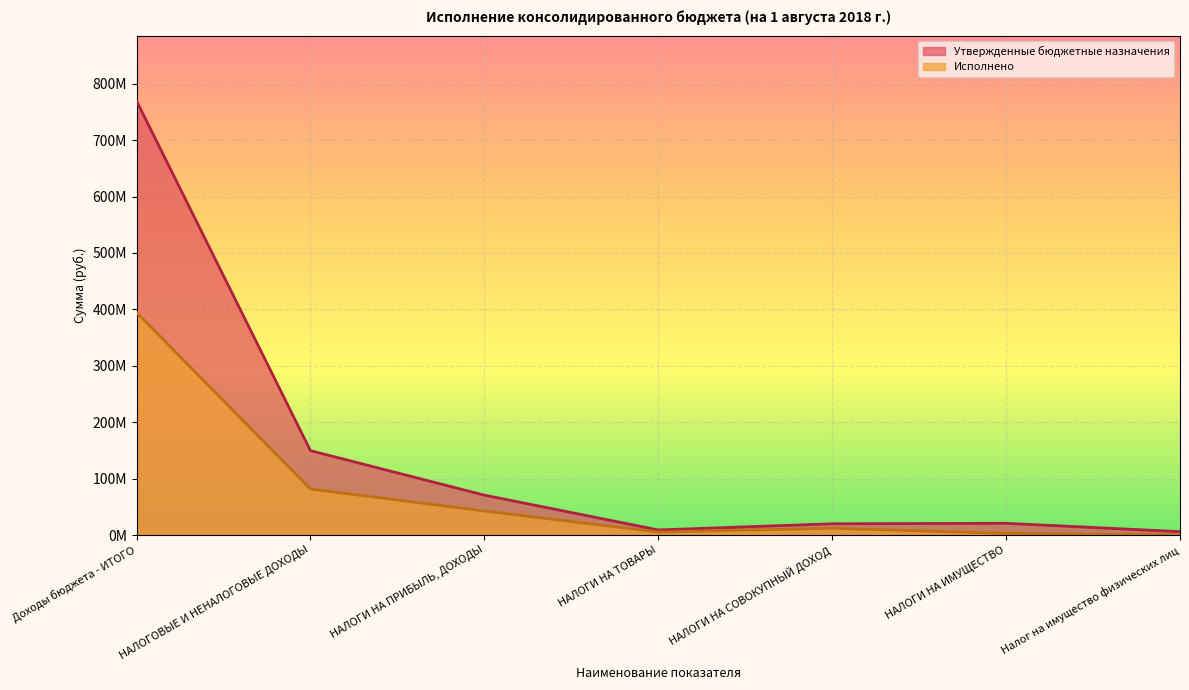

What is the sum of the Исполнено values at НАЛОГОВЫЕ И НЕНАЛОГОВЫЕ ДОХОДЫ and НАЛОГИ НА ПРИБЫЛЬ, ДОХОДЫ?

124242758.1